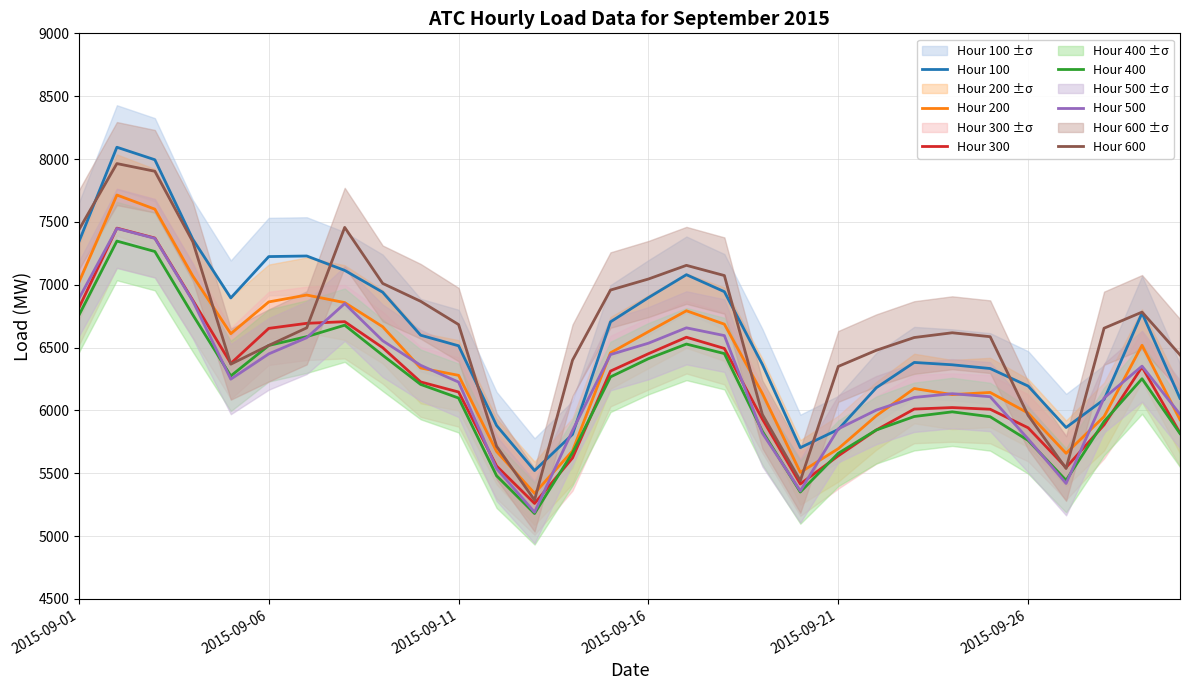

Reading left to right, transcribe all the data shown in this chart.

Hour 100: 7341.2	8093.6	7994.1	7361.3	6894.5	7223.5	7228.3	7113.7	6939.9	6598.0	6513.6	5879.1	5520.4	5808.6	6703.9	6896.8	7079.4	6944.1	6365.7	5703.0	5847.9	6179.6	6381.1	6362.5	6332.8	6193.3	5863.6	6085.9	6774.2	6095.7
Hour 200: 7018.7	7713.4	7601.1	7068.4	6610.2	6862.8	6917.6	6857.5	6665.4	6337.1	6278.5	5672.7	5339.8	5677.1	6457.5	6626.1	6792.4	6685.7	6134.6	5506.3	5695.1	5956.4	6173.6	6125.4	6142.3	5978.4	5658.1	5950.1	6517.6	5925.5
Hour 300: 6815.9	7449.9	7370.9	6875.5	6373.5	6652.3	6692.5	6705.6	6499.0	6226.2	6145.8	5556.7	5259.3	5620.9	6312.2	6450.6	6581.7	6492.5	5930.7	5414.2	5638.0	5843.6	6010.1	6022.1	6008.9	5861.2	5545.1	5884.5	6345.2	5820.1
Hour 400: 6756.8	7347.0	7263.9	6759.9	6273.8	6516.3	6586.4	6677.7	6438.5	6206.3	6097.9	5479.5	5179.1	5662.4	6266.0	6411.1	6527.4	6451.6	5833.7	5350.1	5658.2	5843.3	5950.9	5988.1	5949.3	5760.8	5443.0	5911.2	6251.5	5815.4
Hour 500: 6889.4	7447.5	7368.5	6869.3	6248.2	6449.3	6578.0	6849.6	6554.1	6358.4	6224.9	5536.4	5190.0	5839.0	6443.8	6534.2	6656.5	6594.8	5819.2	5358.9	5852.9	6001.8	6102.7	6132.4	6108.5	5772.0	5418.4	6098.5	6351.8	5968.5
Hour 600: 7437.2	7963.6	7902.4	7341.3	6367.4	6516.7	6656.6	7455.6	7010.0	6867.7	6682.6	5714.0	5286.1	6399.1	6957.2	7045.1	7153.8	7072.5	5967.6	5439.9	6349.5	6477.7	6579.4	6617.3	6586.0	5960.1	5537.1	6653.6	6781.7	6441.6